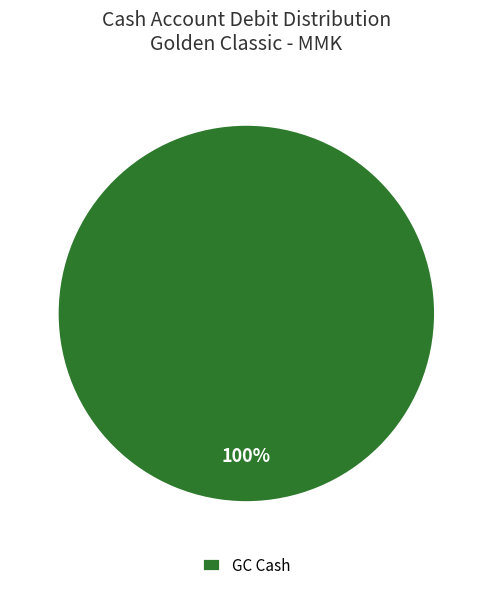

Which slice represents more than half of the pie?

GC Cash